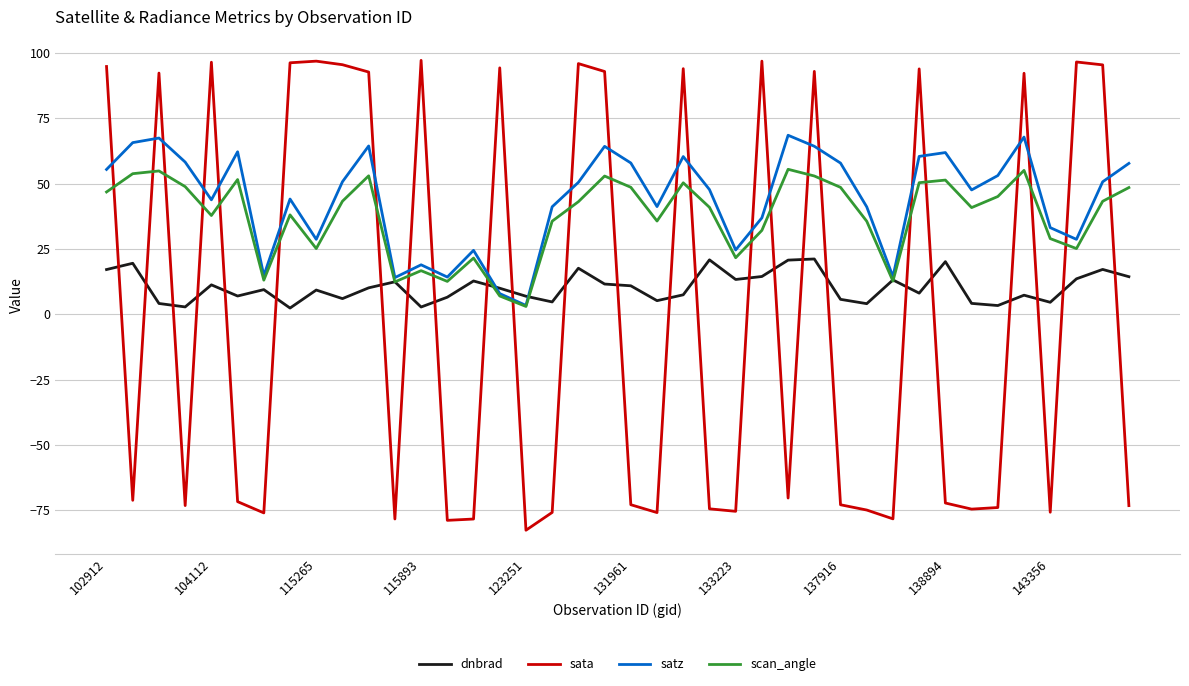

What is the greatest value displayed?

97.2